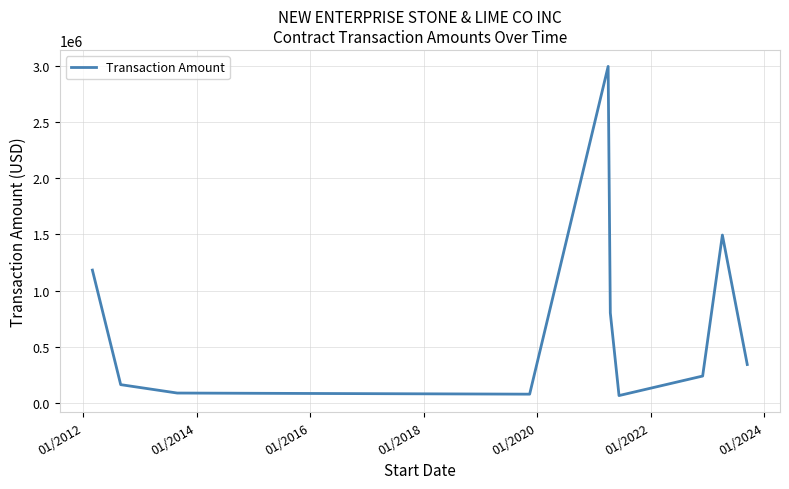

What is the difference between the maximum and minimum values?

2937500.0